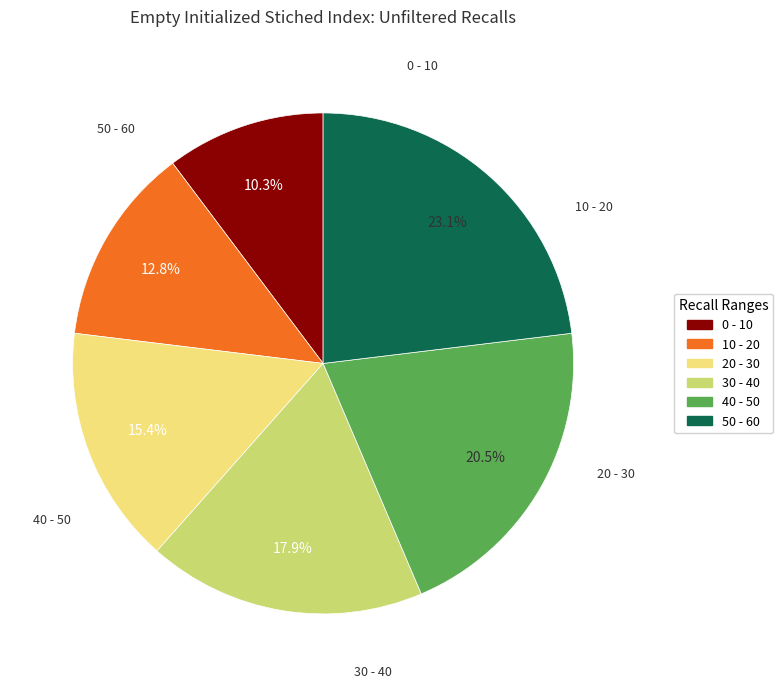

To the nearest percent, what is the average slice percentage?

17%